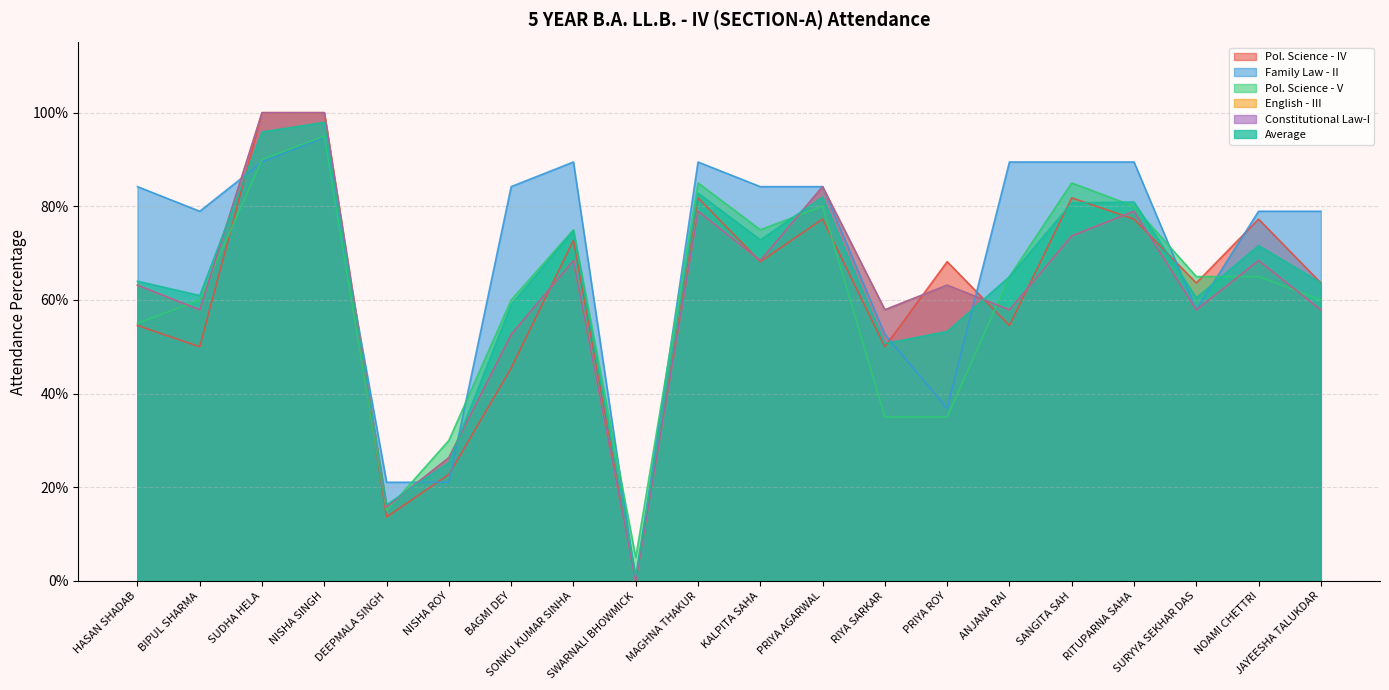

What is the difference between the Pol. Science - IV values at BIPUL SHARMA and DEEPMALA SINGH?

0.4